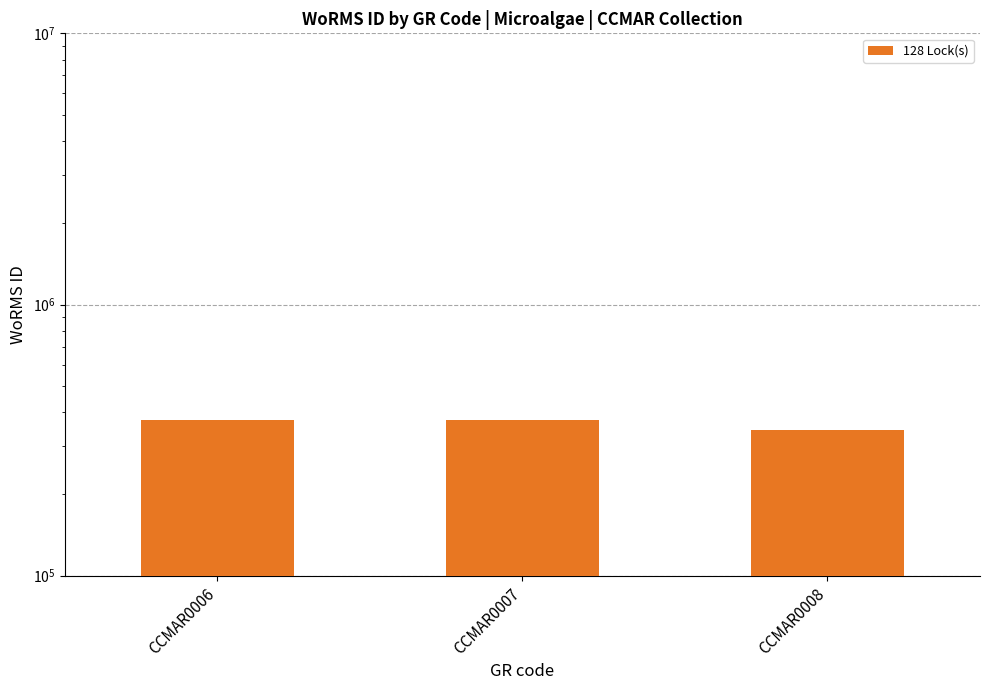

What is the difference between the second highest and minimum values?

30423